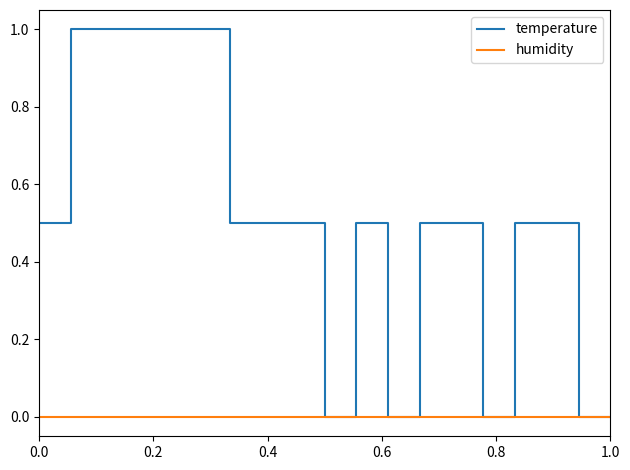

Which series has the largest total across all categories?

temperature